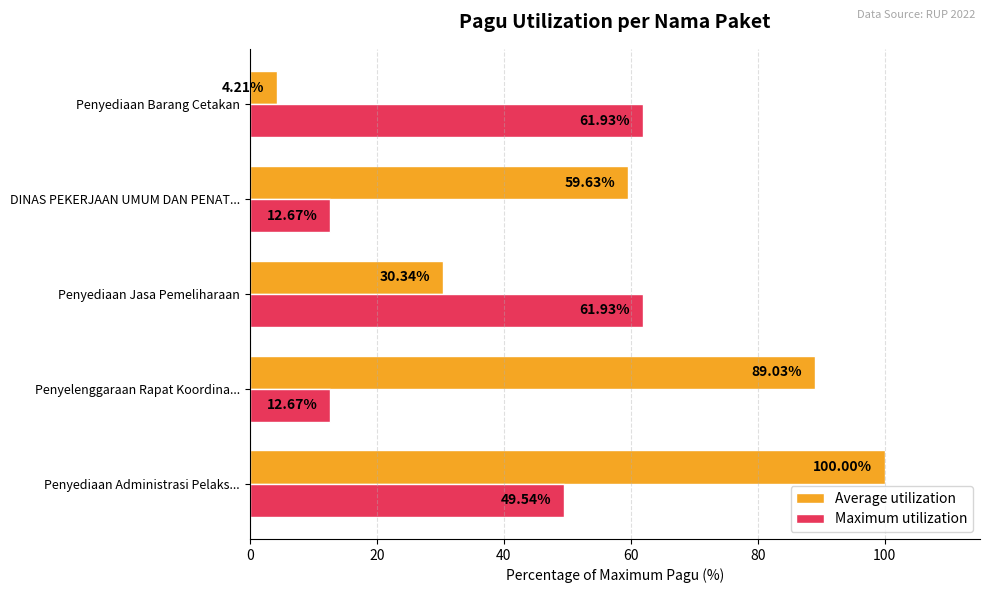

List the series in order of their peak value, highest first.

Average utilization, Maximum utilization